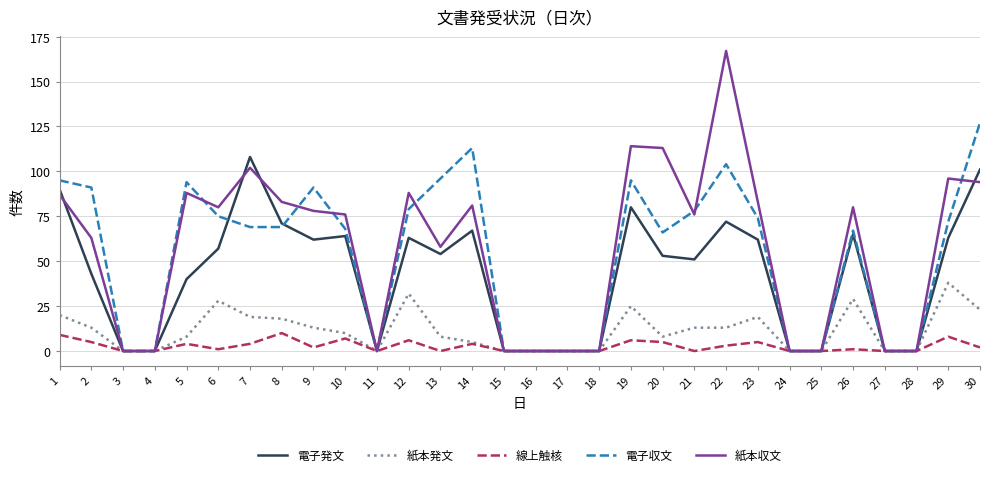

At 19, list the series in order from smallest to largest.

線上触核, 紙本発文, 電子発文, 電子収文, 紙本収文